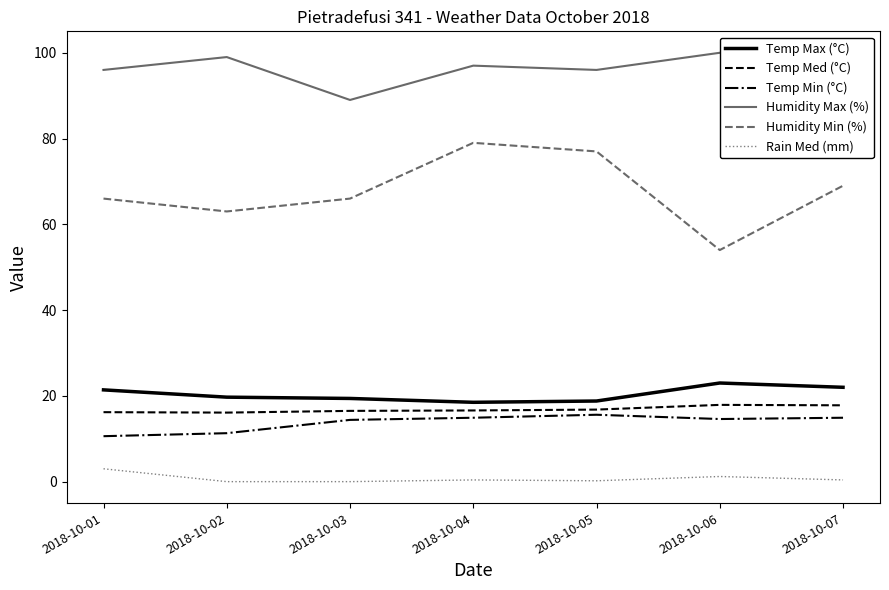

What is the difference between the maximum and minimum values in the Temp Min (°C) series?

5.0